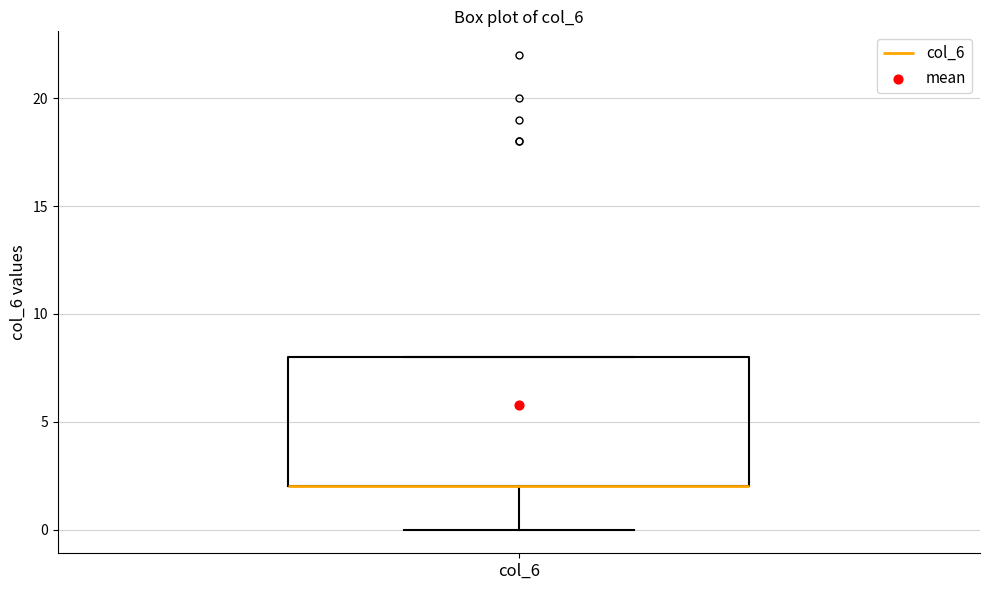

Where is the upper edge of the box for col_6 on the y-axis? The values are not printed on the chart, so give them approximately, as read against the axis.

8